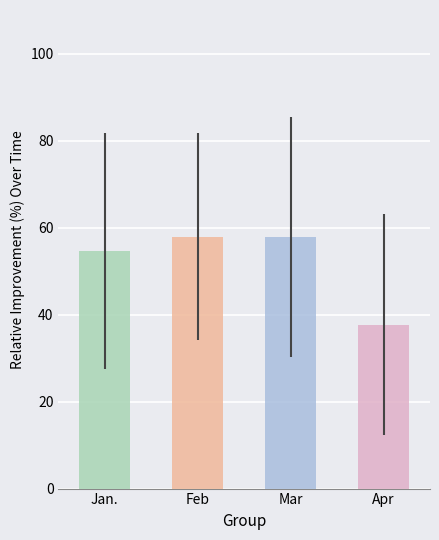

Which series has the largest range (max minus min)?

Apr